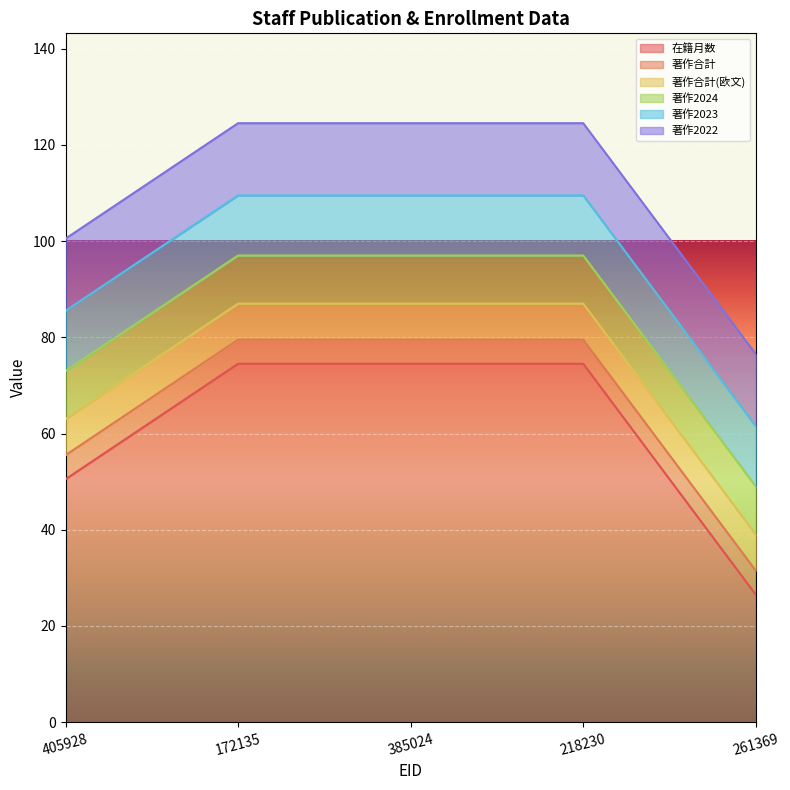

True or false: 著作合計 has more than 1 points higher than both neighbors.

False